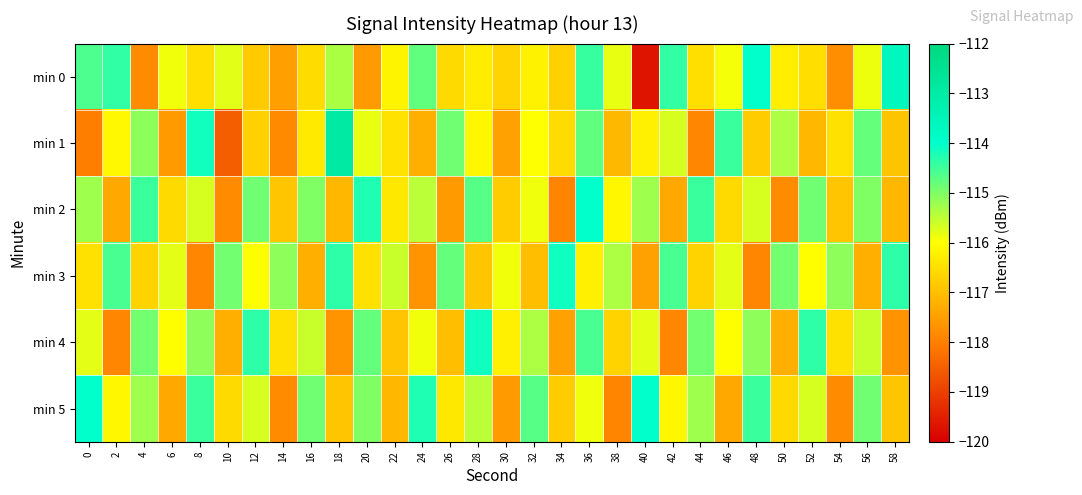

What is the greatest value displayed?

-112.9